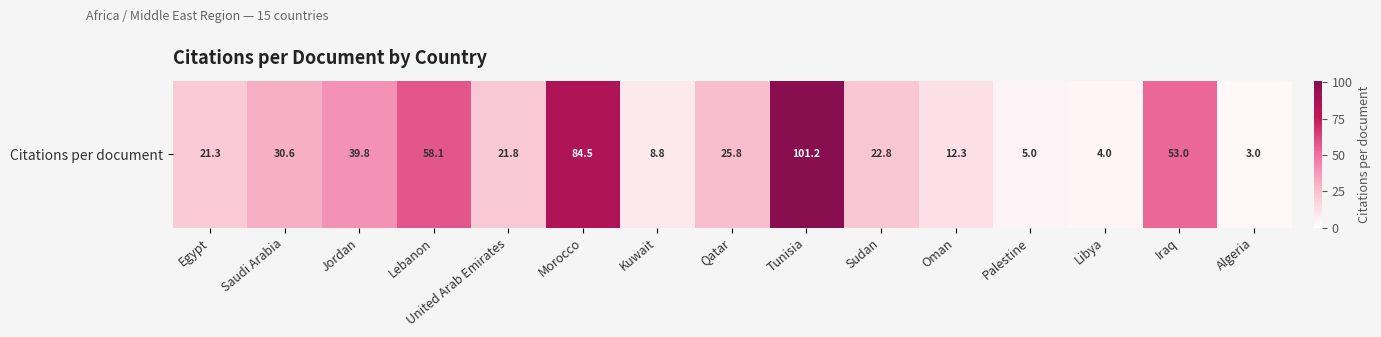

List the labels in order of value, largest first.

Tunisia, Morocco, Lebanon, Iraq, Jordan, Saudi Arabia, Qatar, Sudan, United Arab Emirates, Egypt, Oman, Kuwait, Palestine, Libya, Algeria